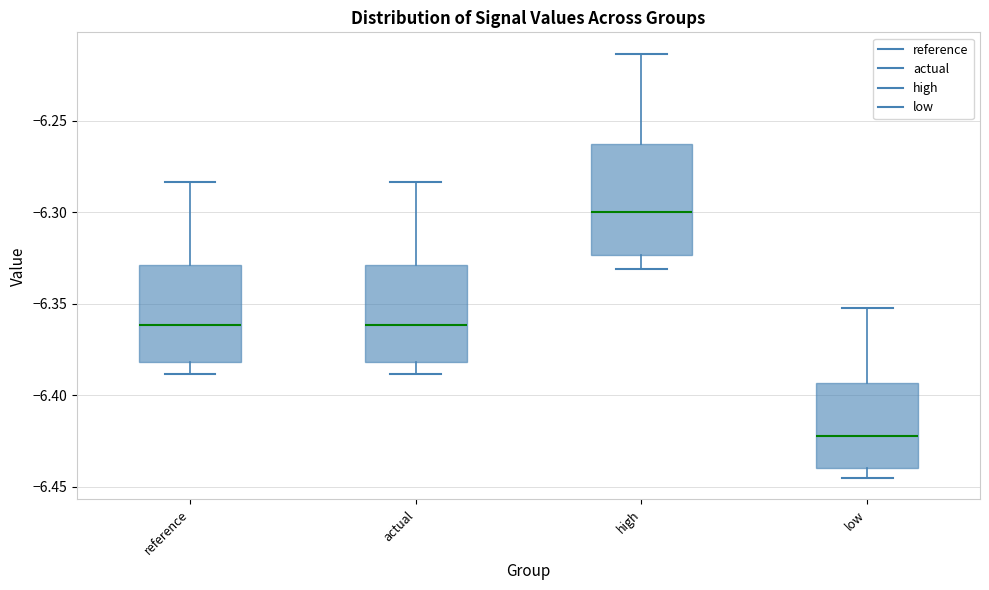

Comparing the boxes themselves (not the whiskers), which one is the tallest?

high